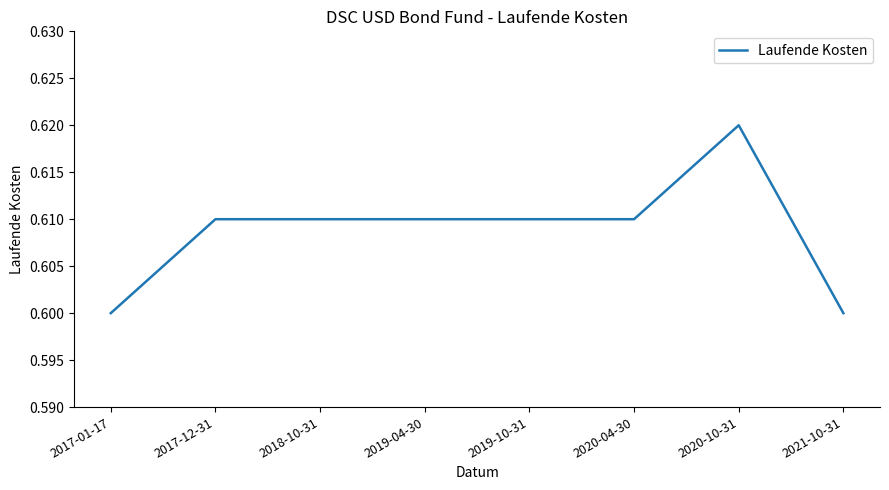

What is the sum of all values?

4.9